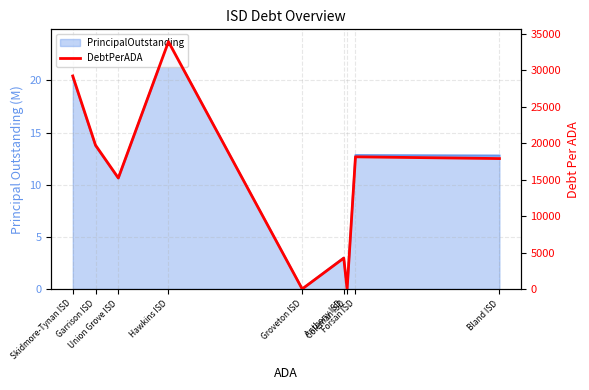

What is the change in value from Anthony ISD to Coleman ISD?

-4233.0